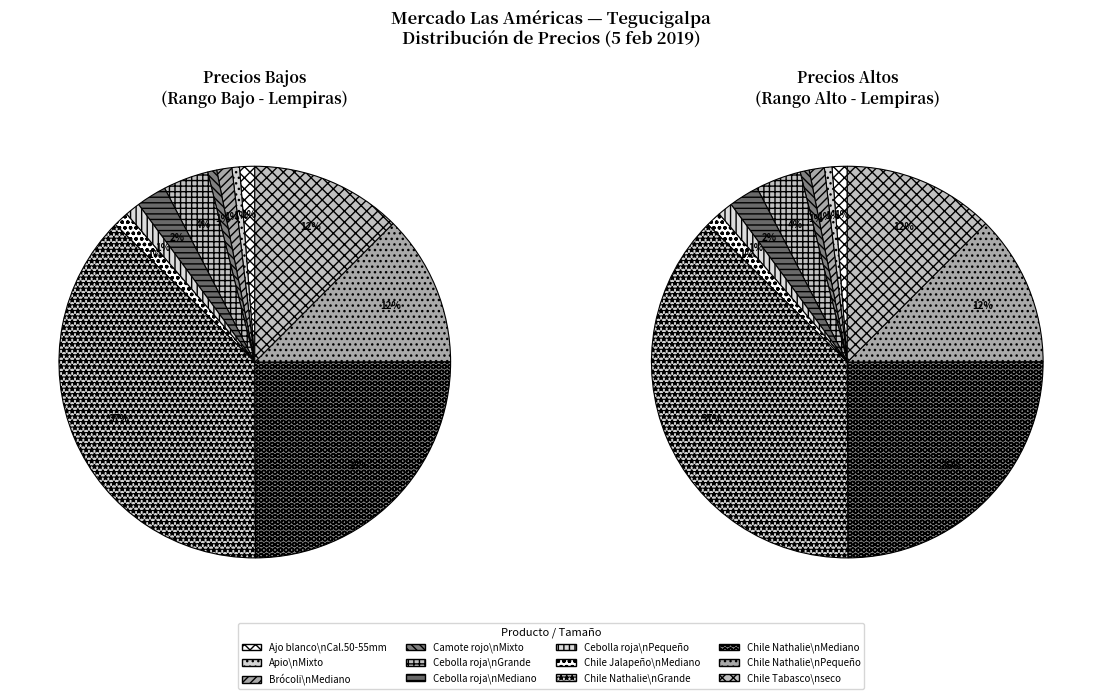

What percentage is NOT represented by Pequeño (Chile Nathalie)?

87.5%